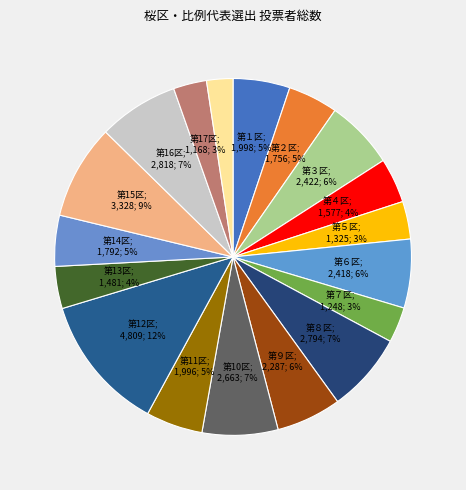

Count the number of slices in the pie.

18